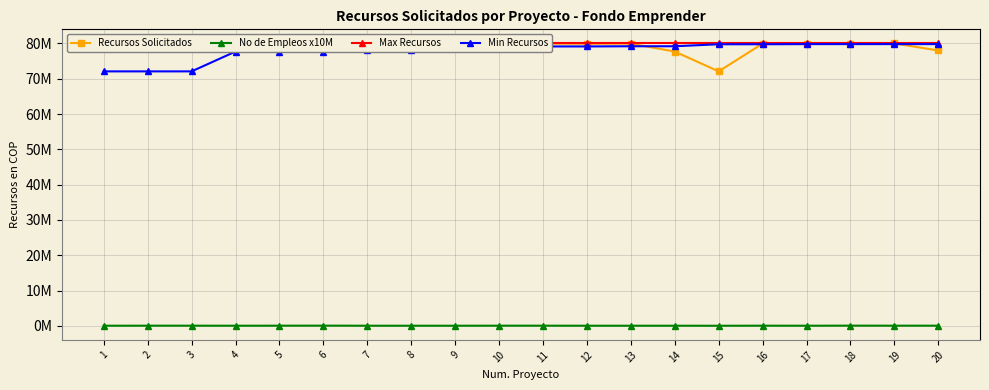

Reading right to left, list all the values displayed in this chart.

Recursos Solicitados: 78006442	80000000	79951466	79950288	79950288	72089675	77703015	79949536	79916085	79950288	80000000	79958621	79953295	79950288	80000000	79988289	80000000	79205777	79812793	79999998
No de Empleos x10M: 50000	50000	60000	40000	50000	30000	40000	40000	40000	50000	50000	40000	40000	40000	60000	50000	40000	50000	50000	40000
Max Recursos: 80000000	80000000	80000000	80000000	80000000	80000000	80000000	80000000	80000000	80000000	80000000	80000000	80000000	80000000	80000000	80000000	80000000	80000000	80000000	80000000
Min Recursos: 79812793	79812793	79812793	79812793	79771116	79771116	79205777	79205777	79152357	79152357	79041762	79041762	78006442	78006442	77703015	77703015	77703015	72089675	72089675	72089675